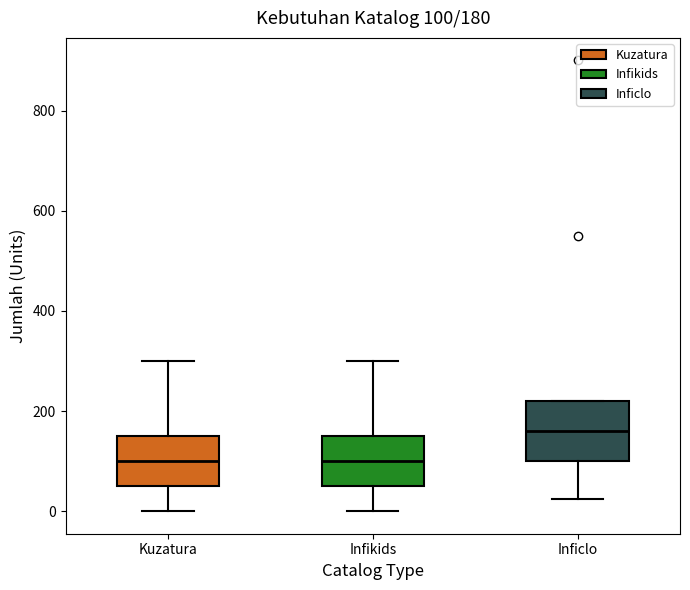

Comparing the boxes themselves (not the whiskers), which one is the tallest?

Inficlo